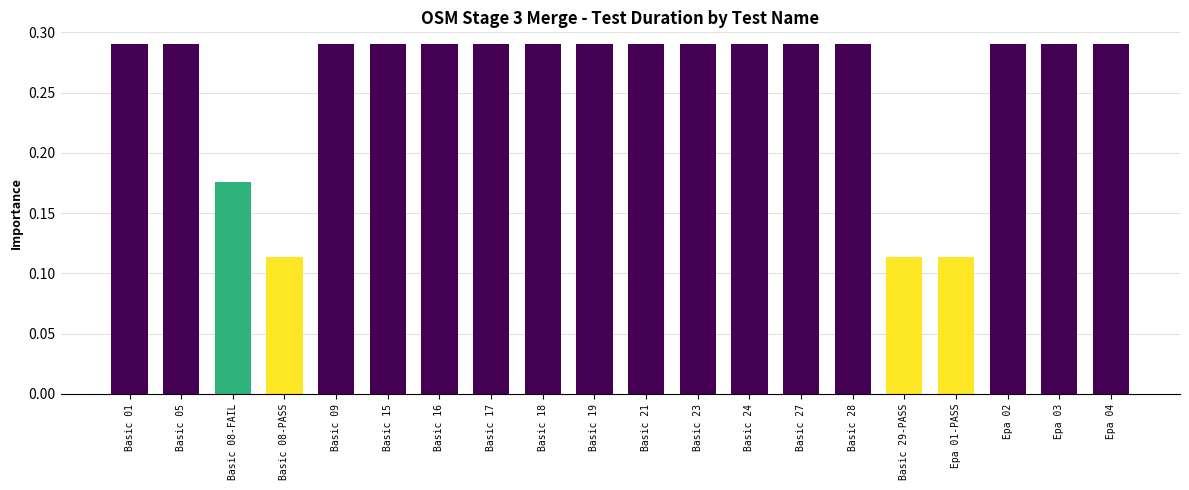

What is the change in value from Basic 08-FAIL to Basic 18?

+0.1